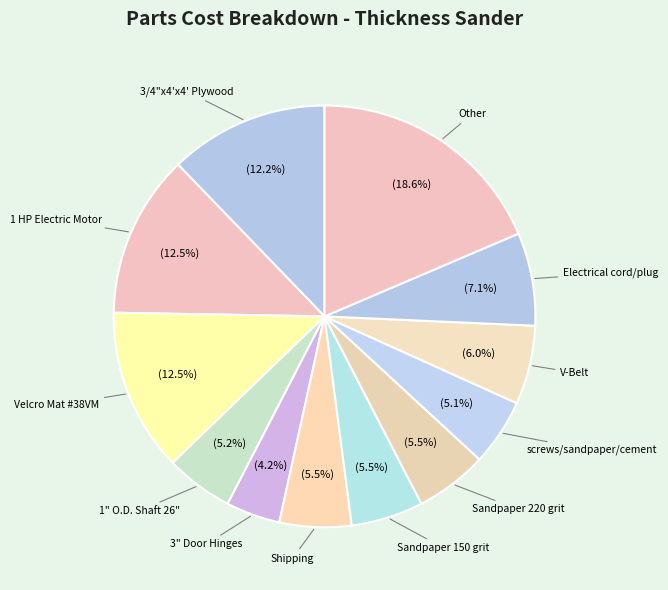

Which category has the smallest portion of the pie?

3" Door Hinges